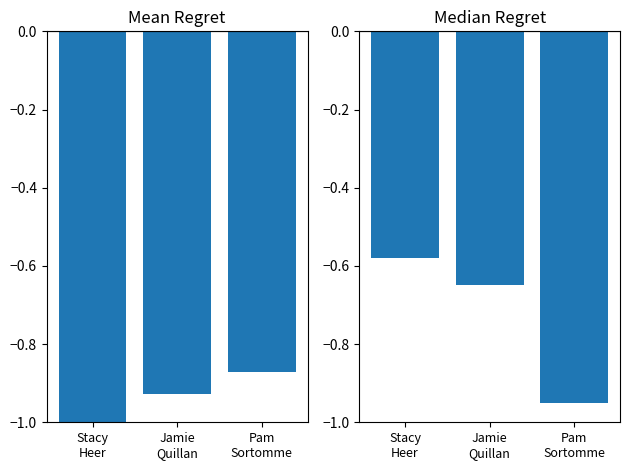

Does the chart contain stacked bars?

No